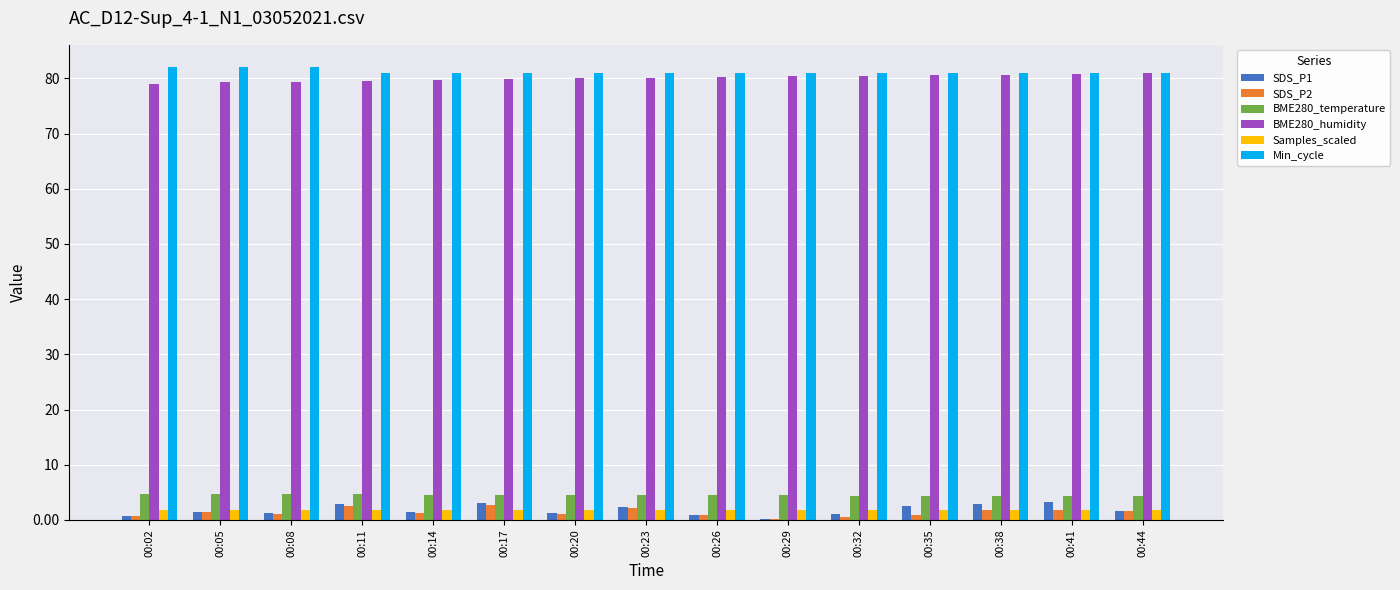

What is the maximum value shown in the chart?

82.0